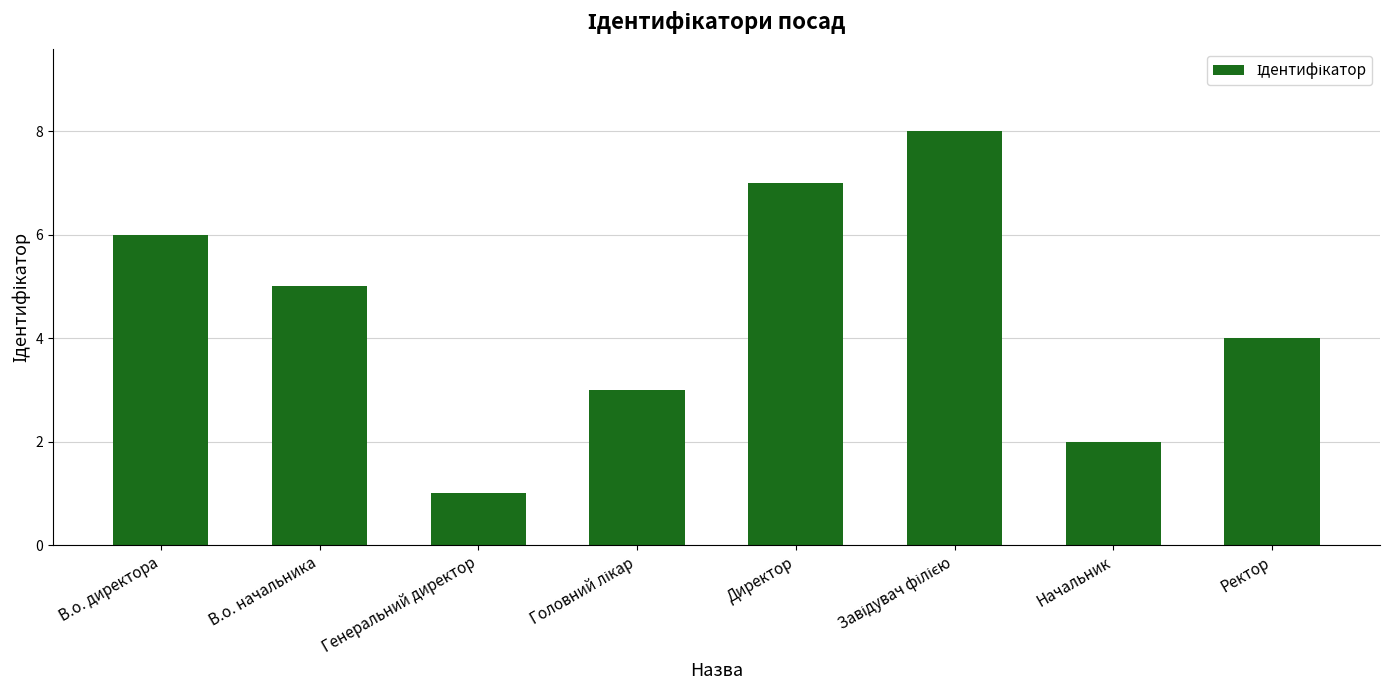

What value does the data have at Ректор?

4